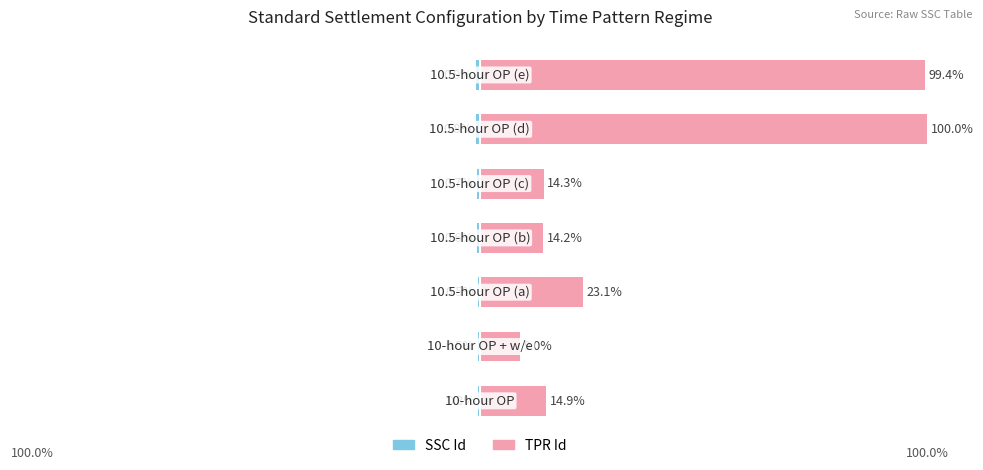

Rank the categories by TPR Id value from highest to lowest.

5, 6, 2, 0, 4, 3, 1